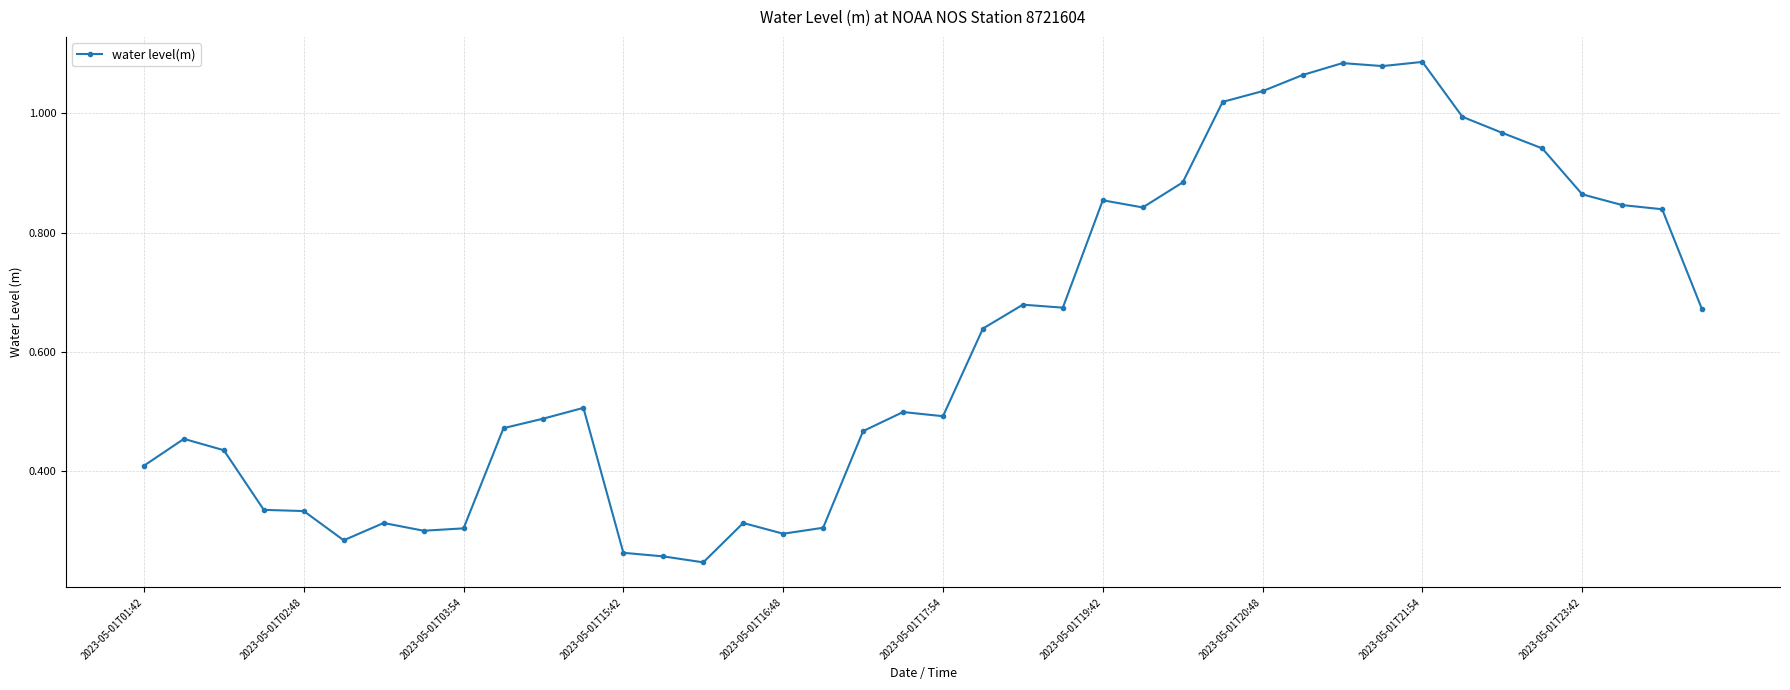

True or false: the data has more than 1 interior local peaks.

True